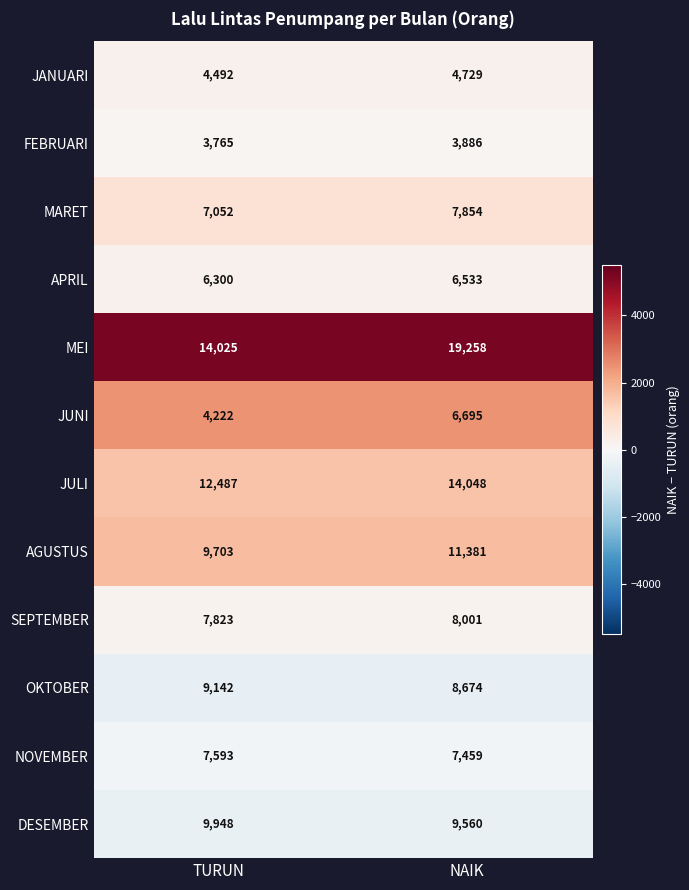

Which series has the widest spread of values?

MEI